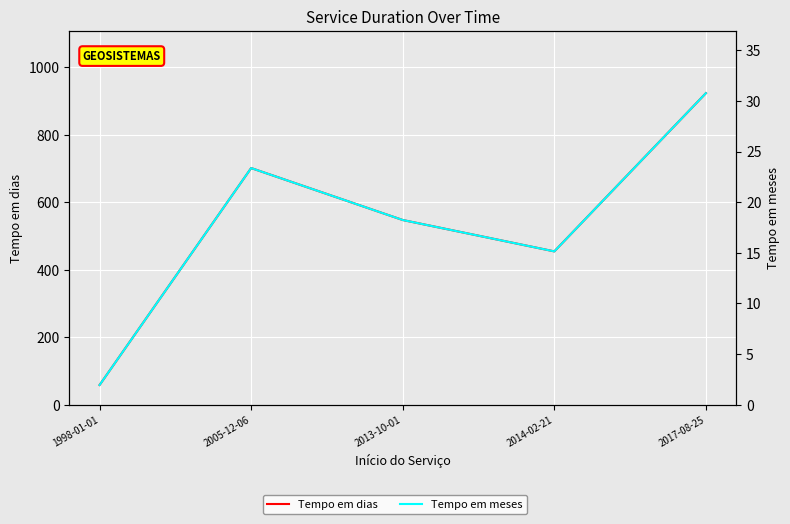

Which series has the widest spread of values?

Tempo em dias